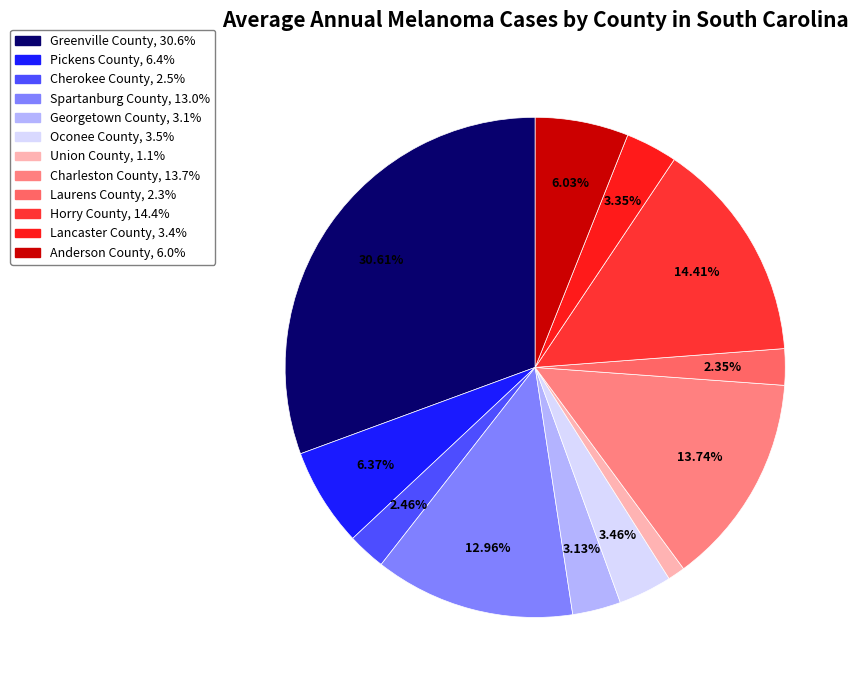

To the nearest percent, what portion does Greenville County represent?

31%